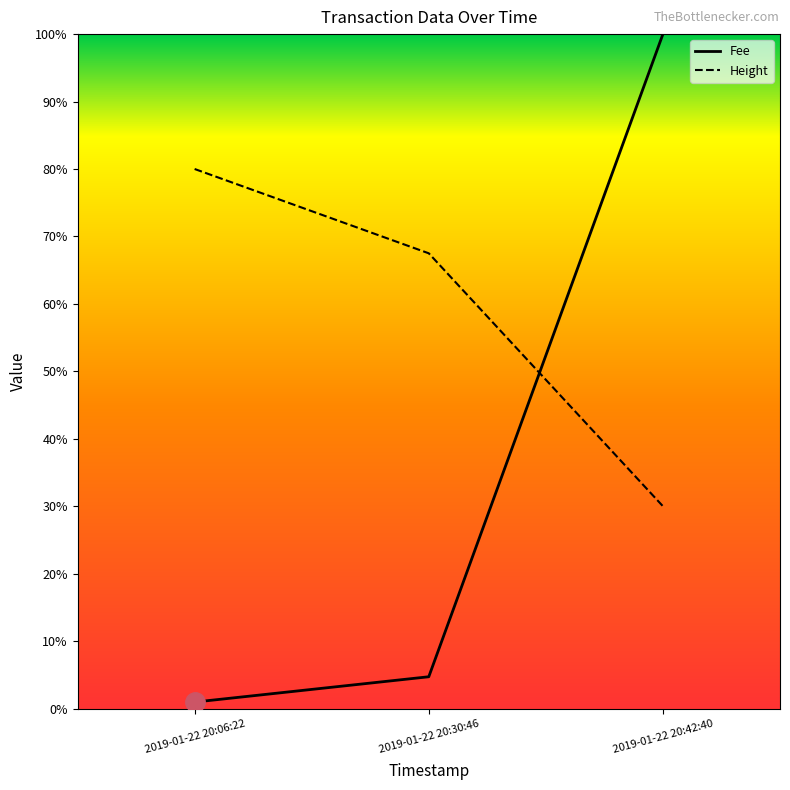

Count the number of categories in the chart.

3